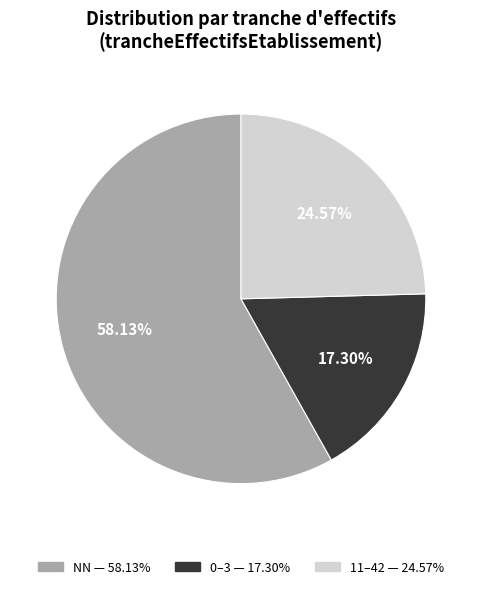

Does any single category account for the majority?

Yes